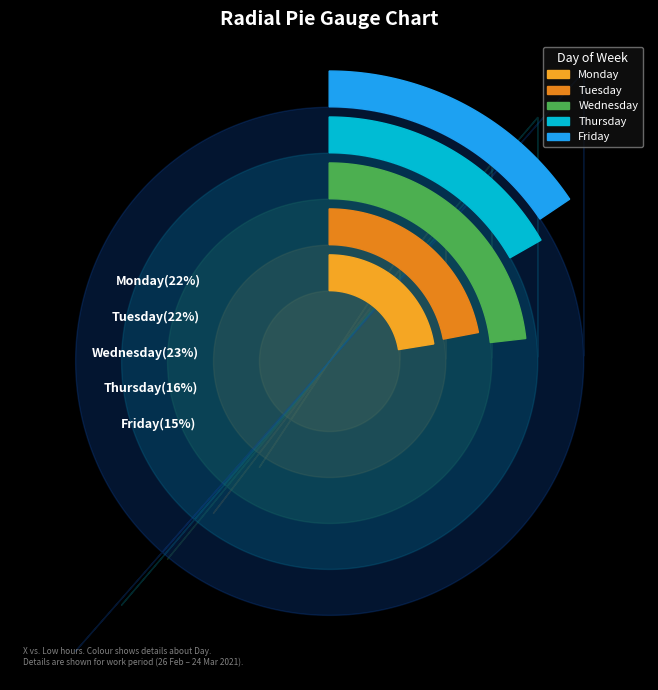

Is there any slice that represents more than half of the pie?

No